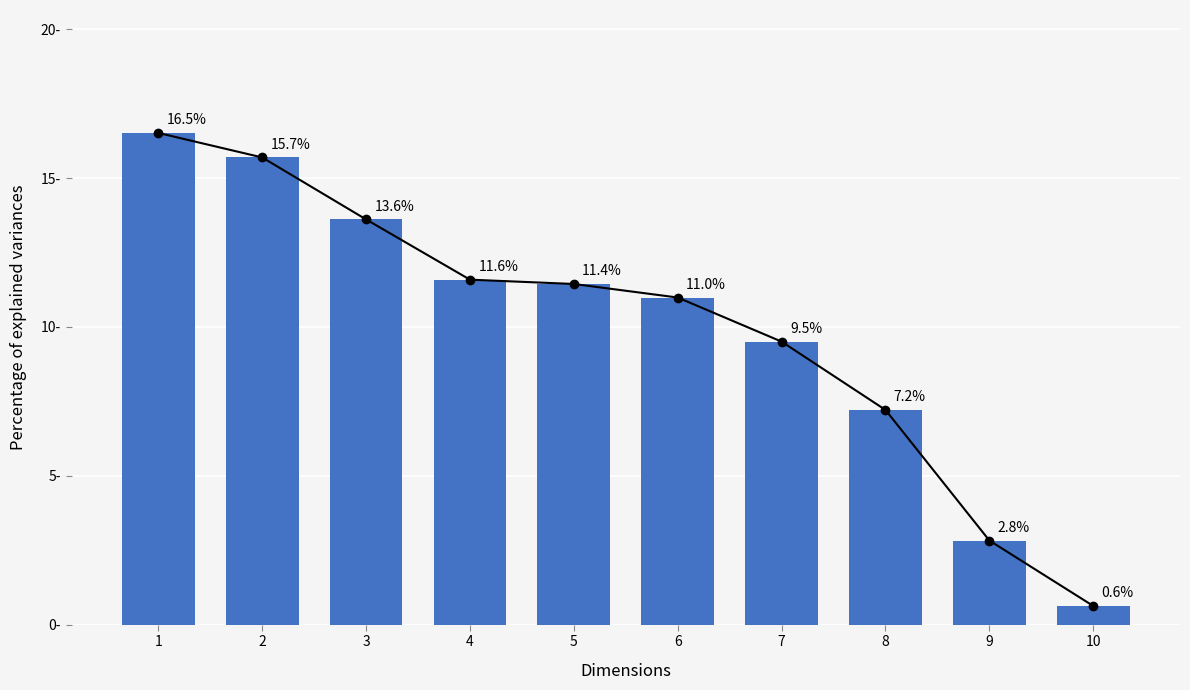

What is the value of the 4th bar from the left?

11.6